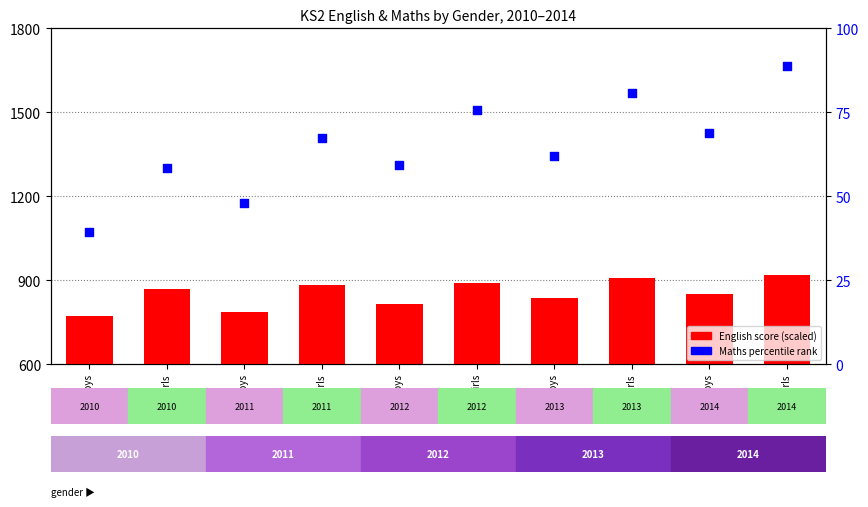

Which series has the largest total across all categories?

English (scaled)